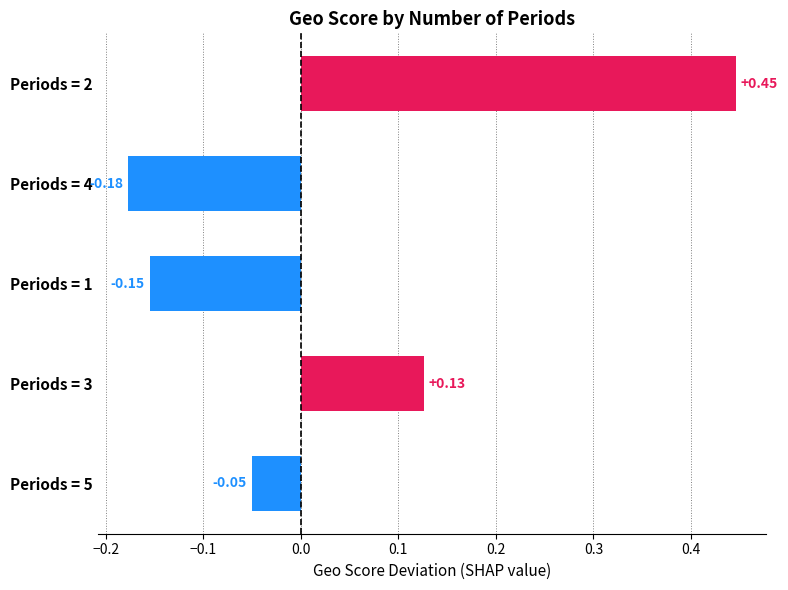

How many distinct data groups are displayed?

1